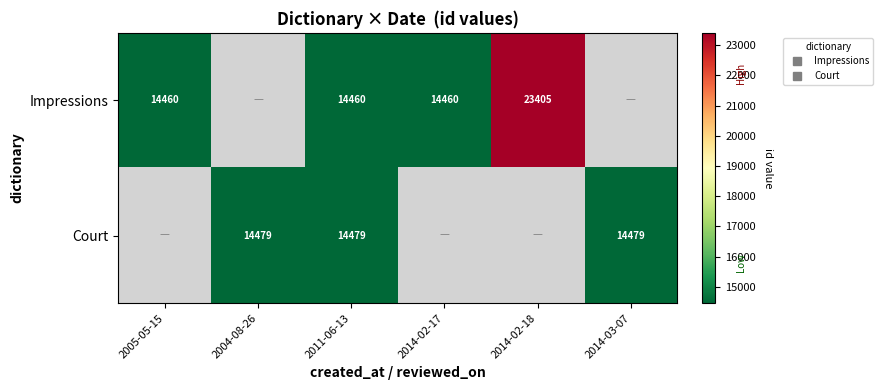

Between 2014-02-18 and 2014-03-07, which is larger?

2014-03-07